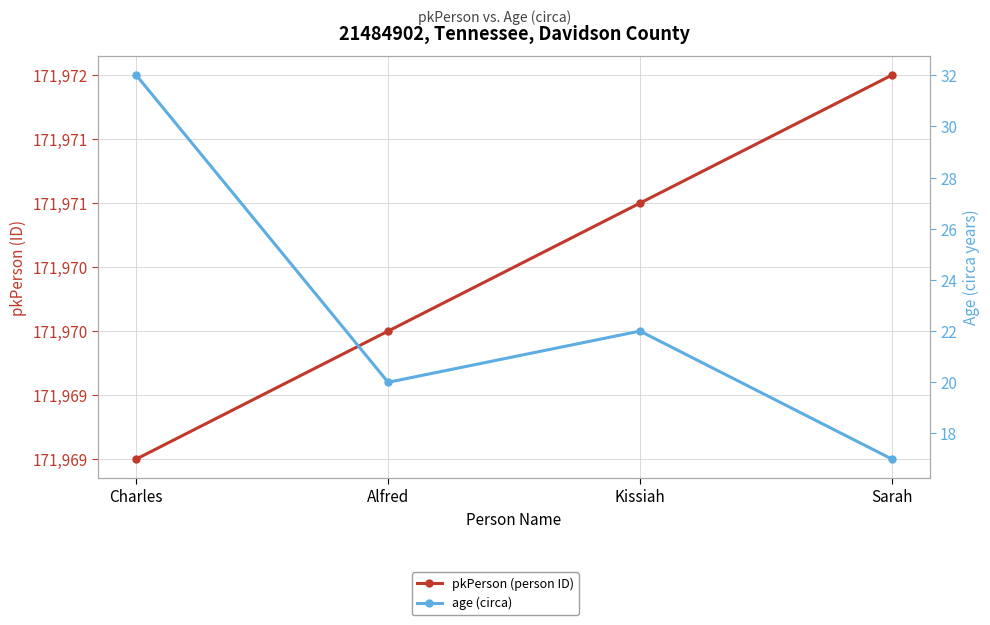

What is the difference between the pkPerson (person ID) values at Alfred and Kissiah?

1